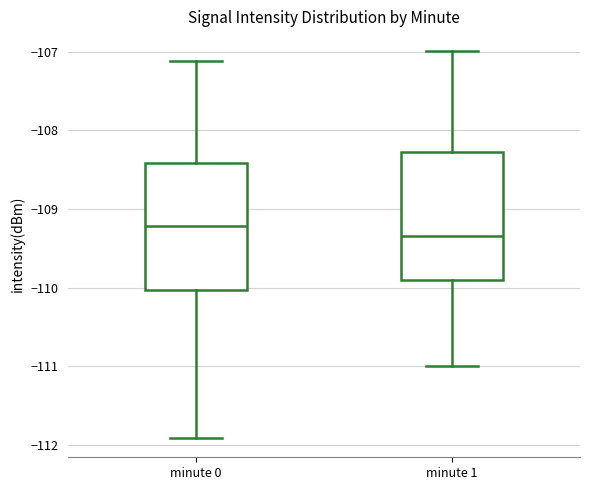

Reading left to right, read every box against the y-axis: the position of its median line, the range the box covers, and the ends of its whiskers. The values are not printed on the chart, so give them approximately, as read against the axis.

minute 0: median -109.2, box -110.0 to -108.4, whiskers -111.9 to -107.1
minute 1: median -109.3, box -109.9 to -108.3, whiskers -111.0 to -107.0